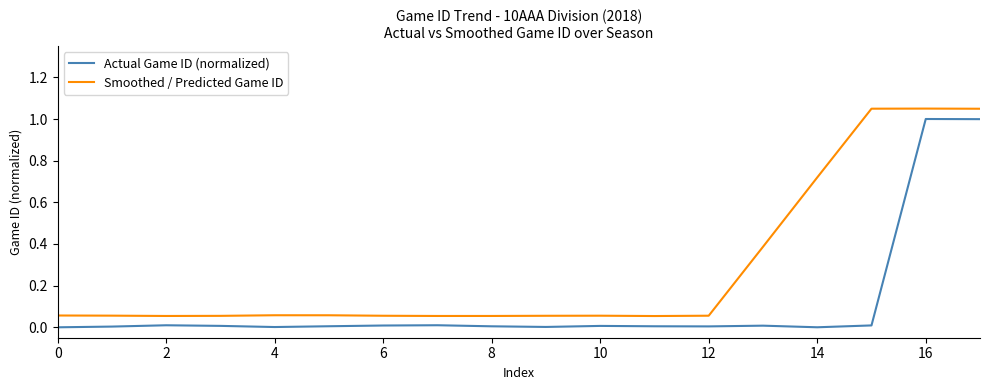

Which series has the largest total across all categories?

Smoothed / Predicted Game ID